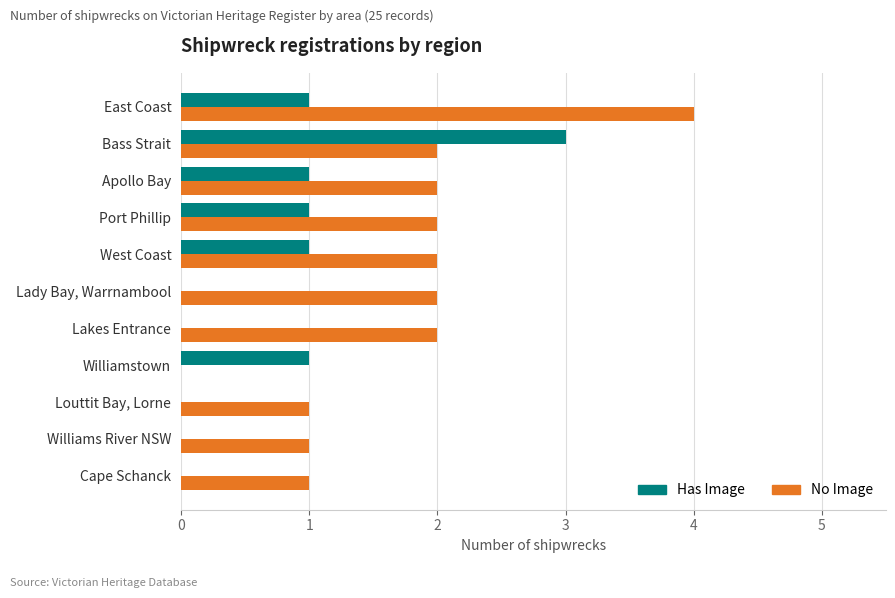

Which series changed the most between Lady Bay, Warrnambool and West Coast?

Has Image